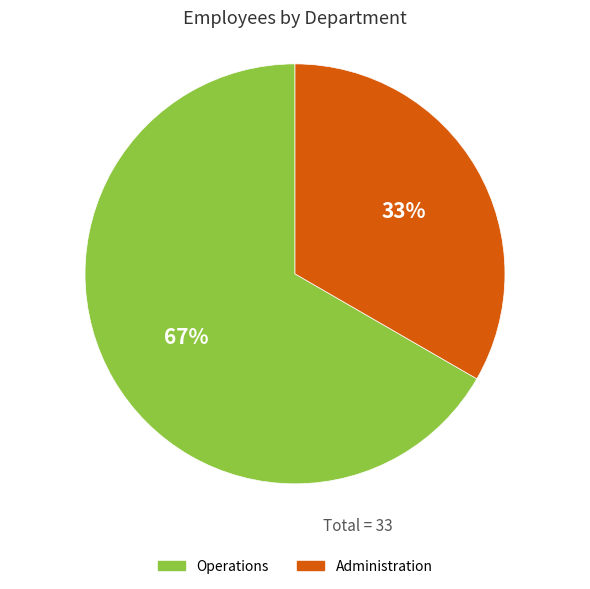

To the nearest percent, what percentage of the pie is Administration?

33%